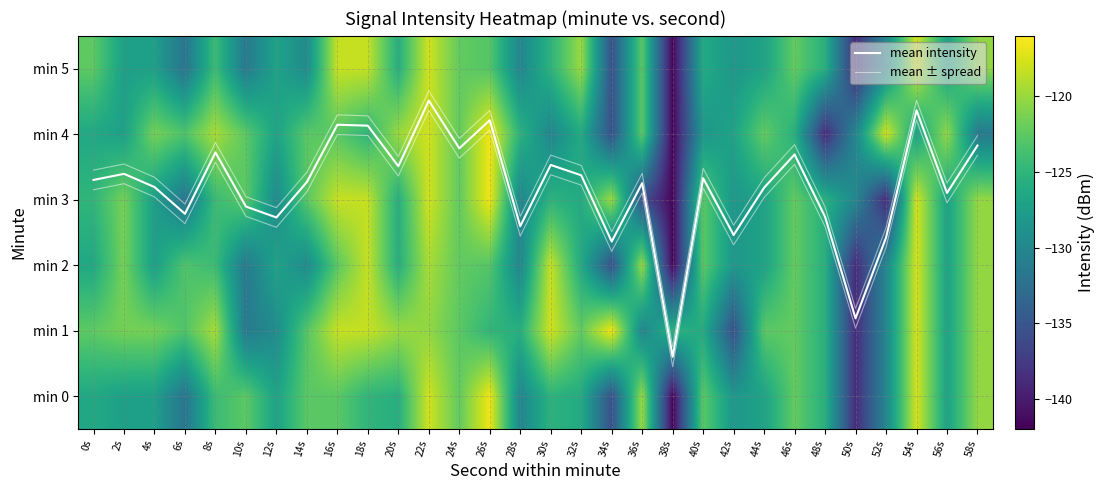

What is the difference between the second highest and minimum values in the min 0 series?

23.8